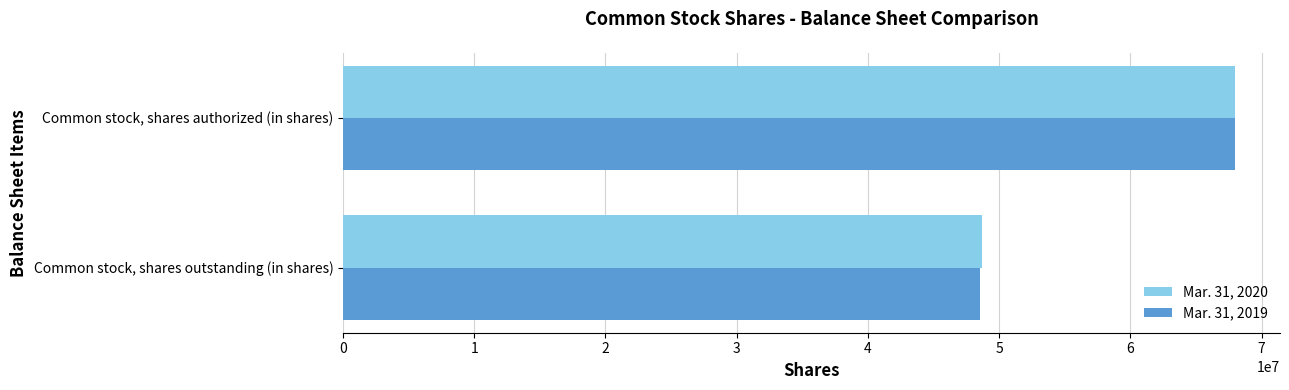

What is the difference between the Mar. 31, 2019 values at Common stock, shares authorized (in shares) and Common stock, shares outstanding (in shares)?

19468000